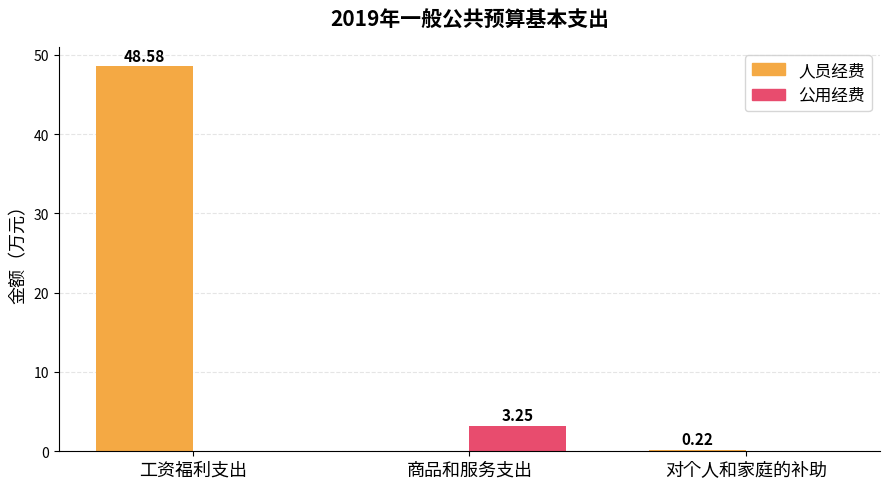

What is the sum of the 人员经费 values at 工资福利支出 and 对个人和家庭的补助?

48.8